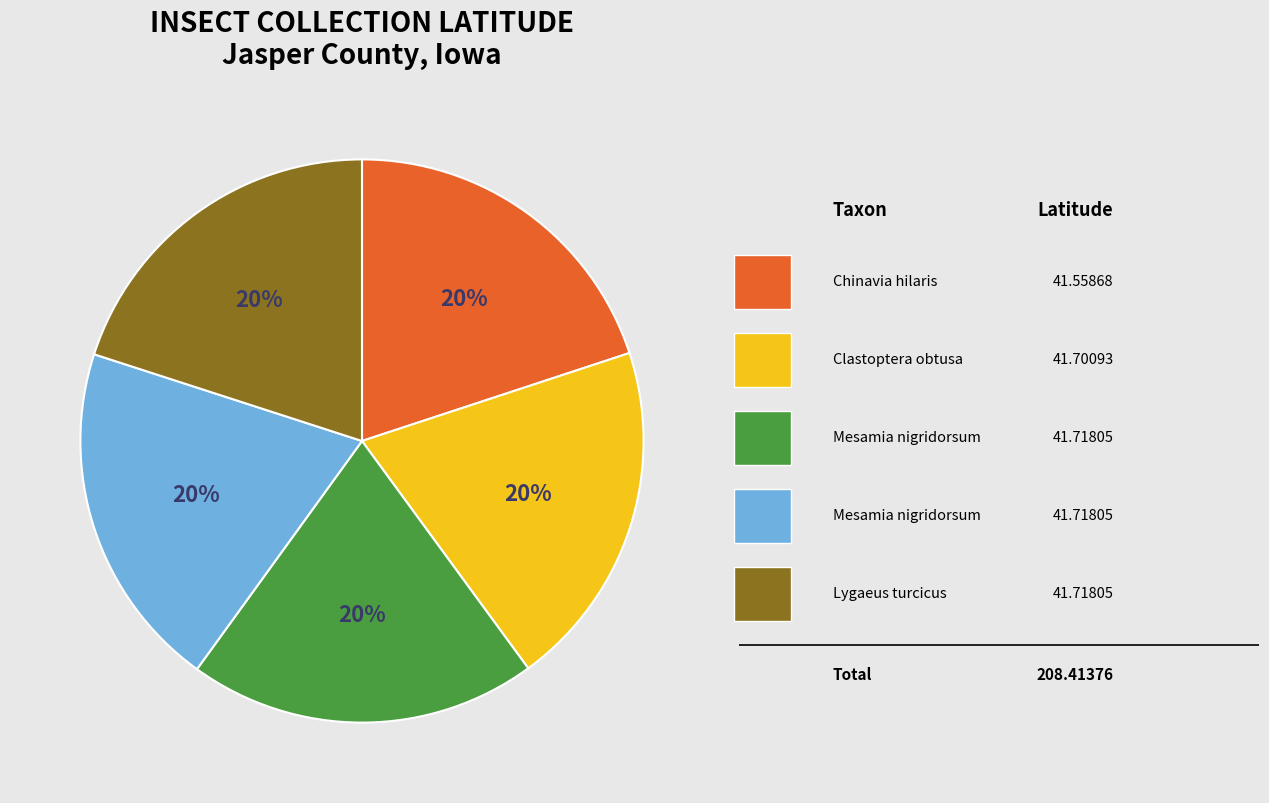

Is there any slice that represents more than half of the pie?

No